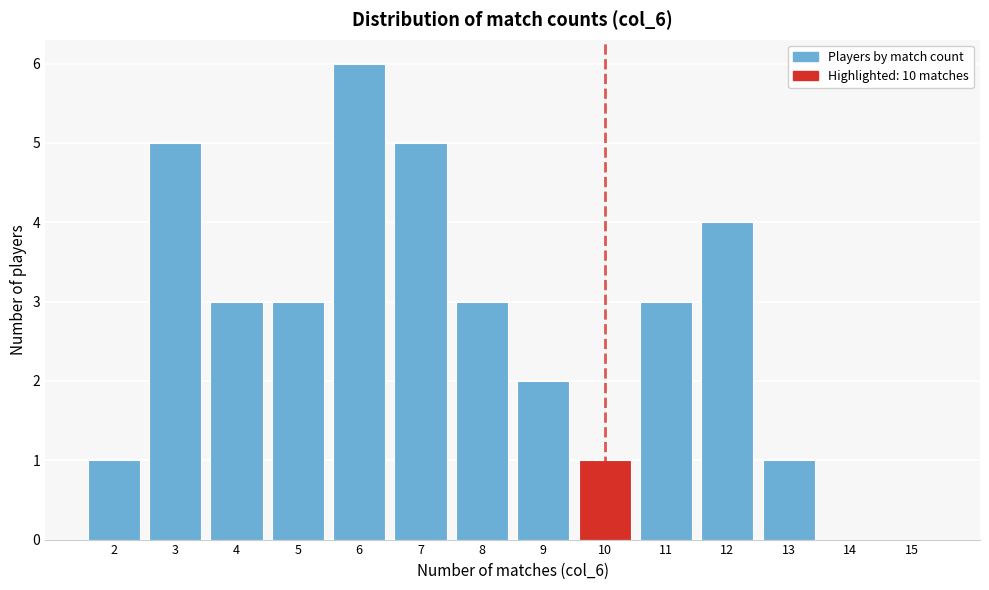

How tall is the bar that spans 8.5 to 9.5 on the x-axis? The values are not printed on the chart, so give them approximately, as read against the axis.

2